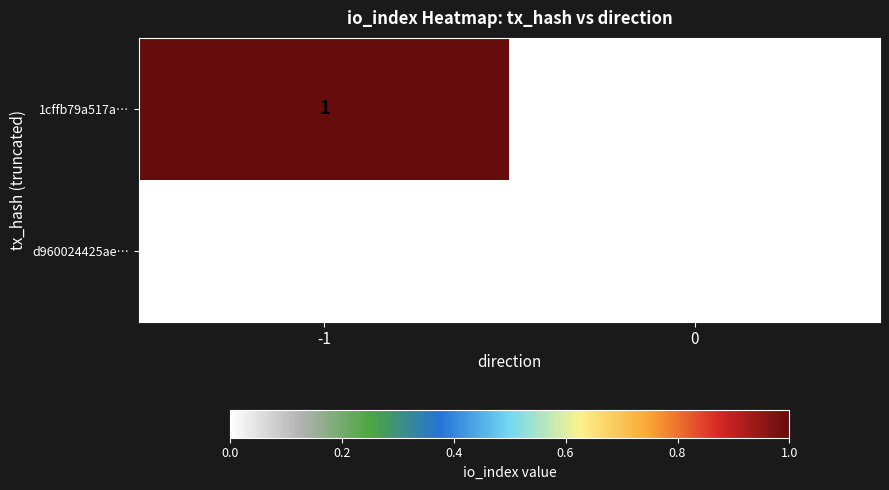

True or false: d960024425ae… has a value of 0 at 0.

True